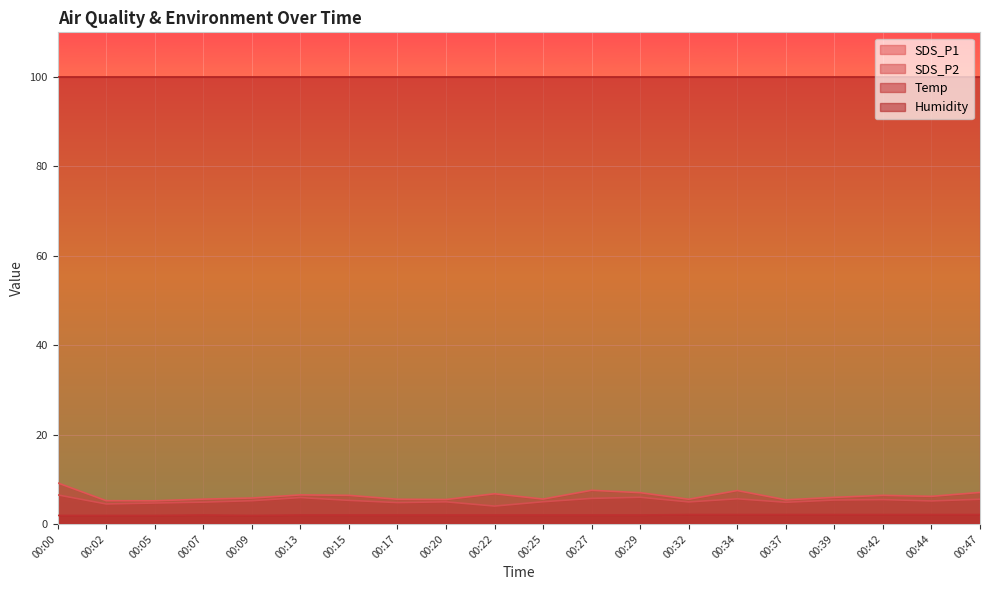

True or false: Temp has a value of 1.9 at 00:02.

True